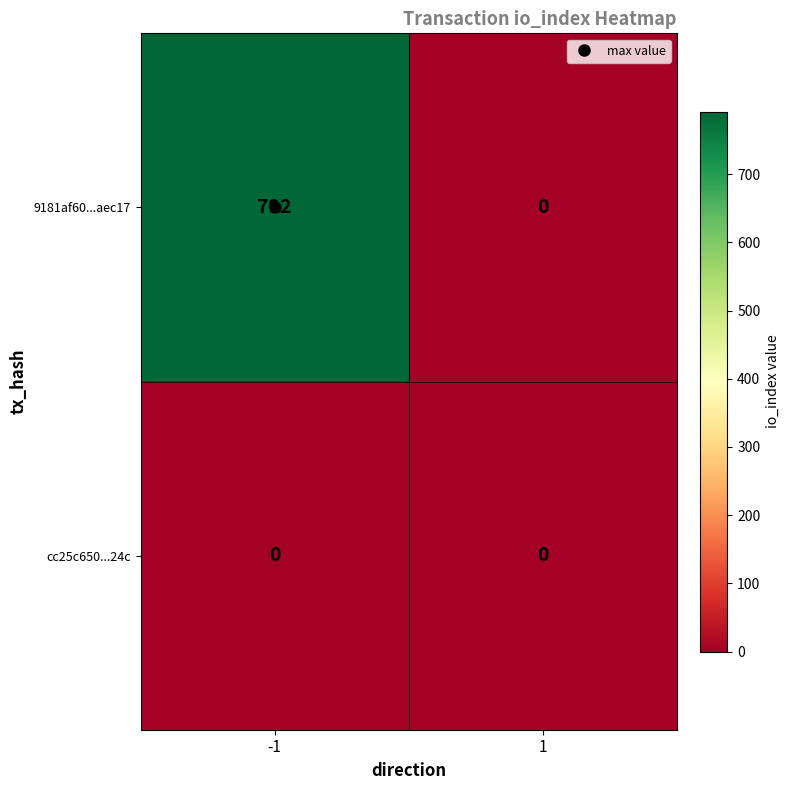

What is the maximum value for 9181af60...aec17?

792